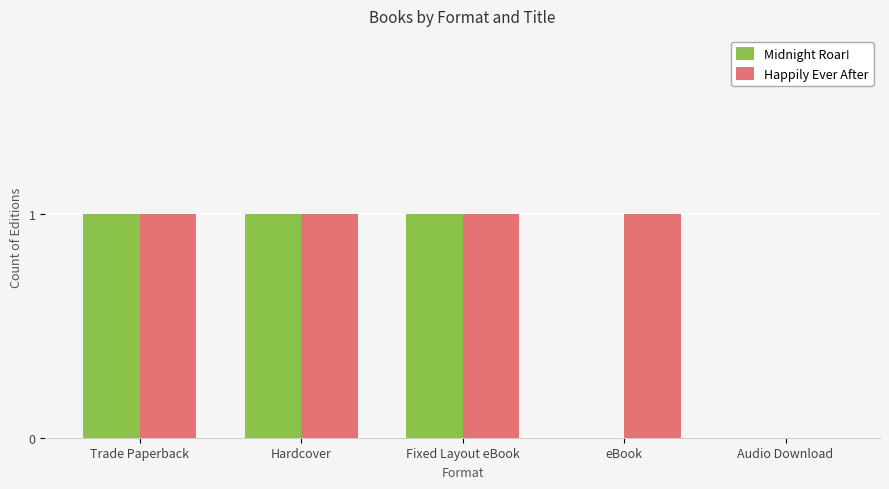

The value of Midnight Roar! at Trade Paperback is 1. True or false?

True